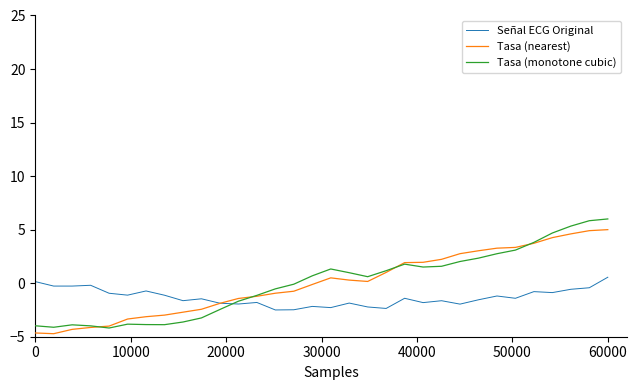

Which series ends up on top after the final intersection of Tasa (monotone cubic) and Señal ECG Original?

Tasa (monotone cubic)